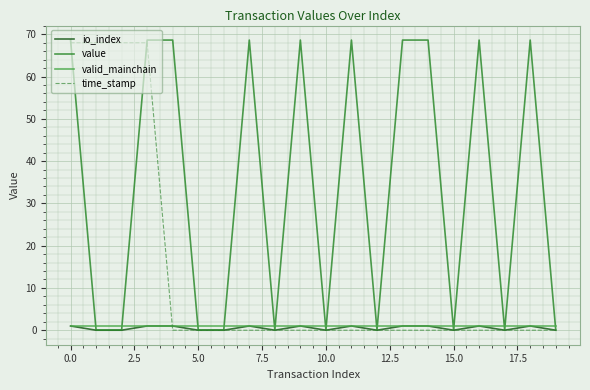

How many intersections are there between valid_mainchain and value?

15